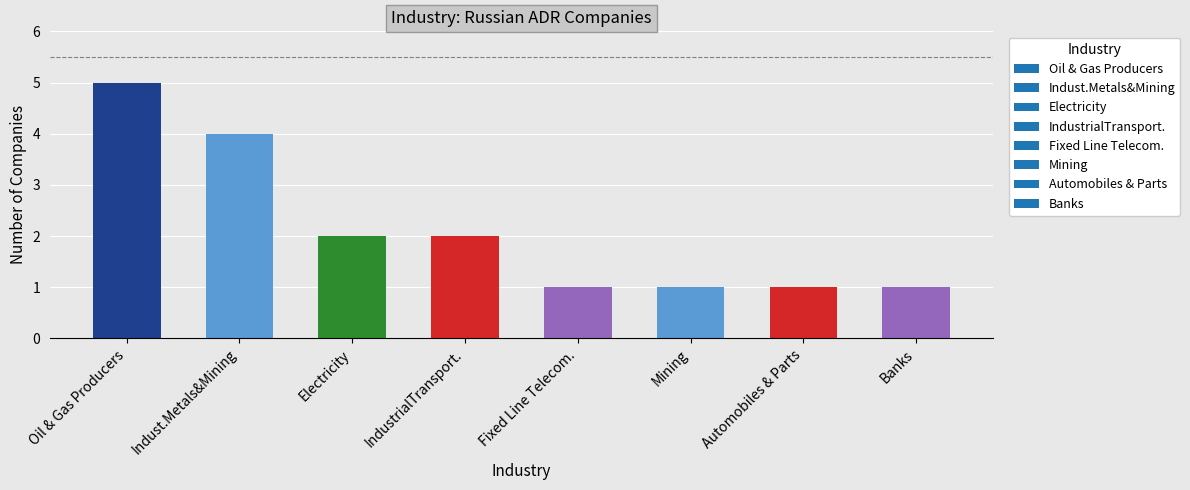

What is the smallest value displayed?

1